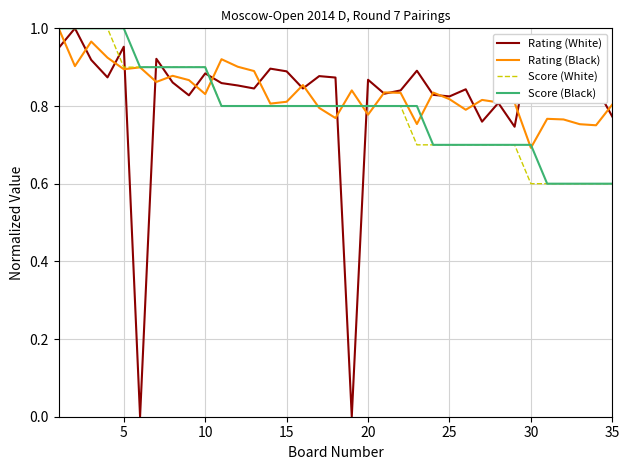

True or false: Score (Black) has more than 1 interior local peaks.

False